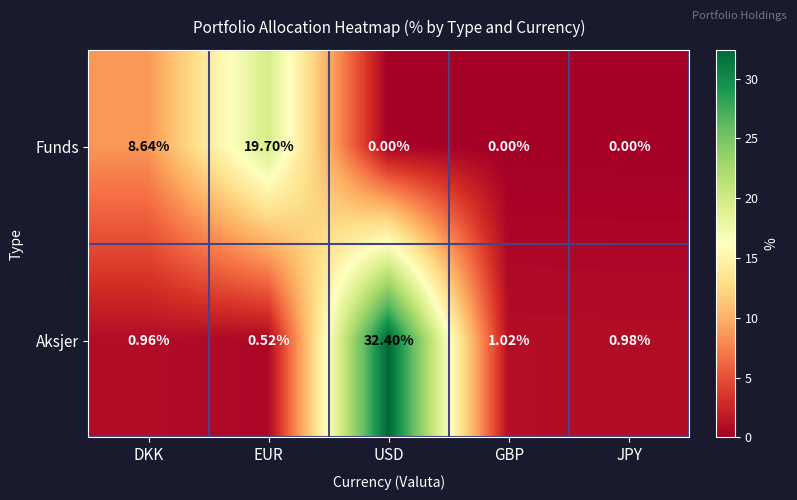

List the series in order of their peak value, highest first.

Aksjer, Funds